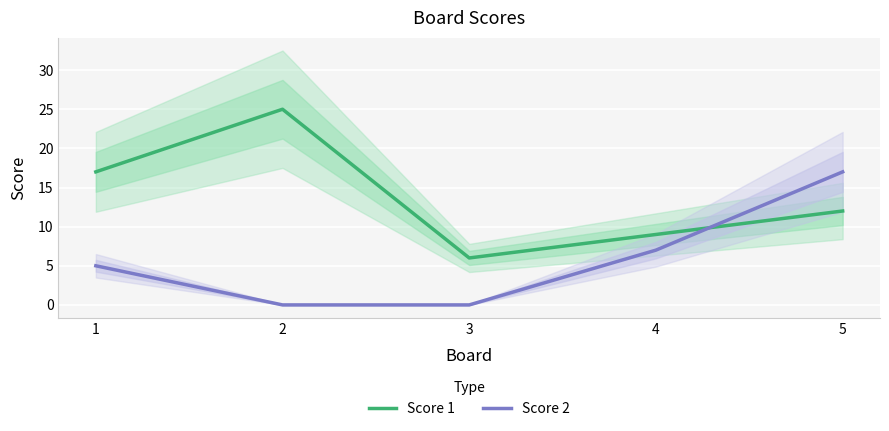

Is it true that Score 2 equals 25 at 5?

False